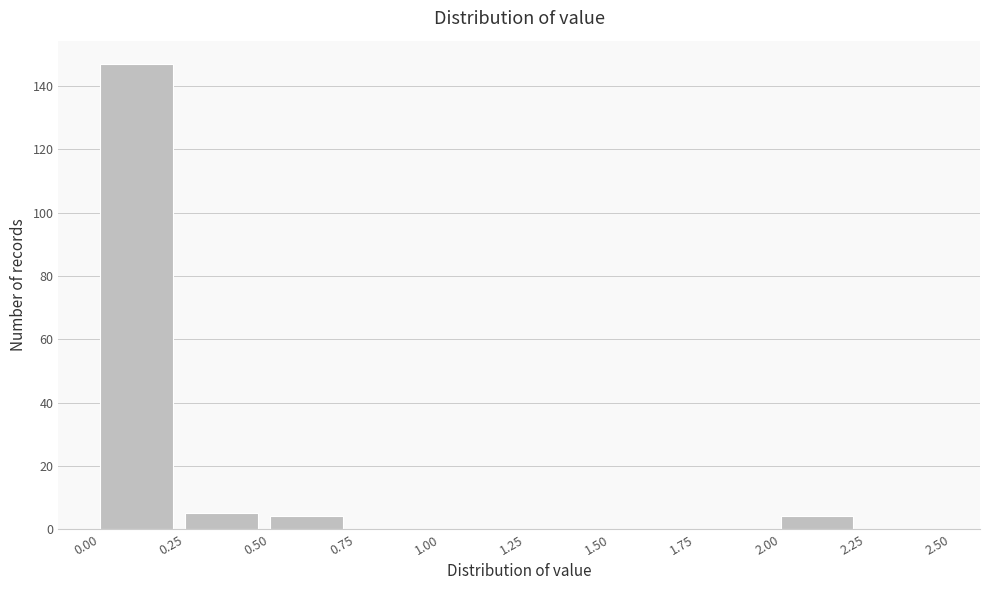

Reading left to right, list every bar in this chart as the range it spans on the x-axis followed by its height. The values are not printed on the chart, so give them approximately, as read against the axis.

0.00 to 0.25: 148
0.25 to 0.50: 6
0.50 to 0.75: 4
0.75 to 1.00: 0
1.00 to 1.25: 0
1.25 to 1.50: 0
1.50 to 1.75: 0
1.75 to 2.00: 0
2.00 to 2.25: 4
2.25 to 2.50: 0